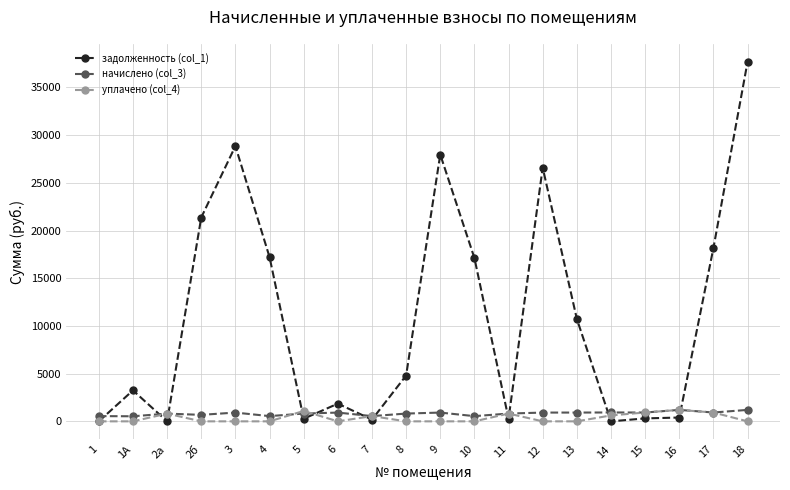

Between 9 and 17, which series saw the biggest shift?

задолженность (col_1)